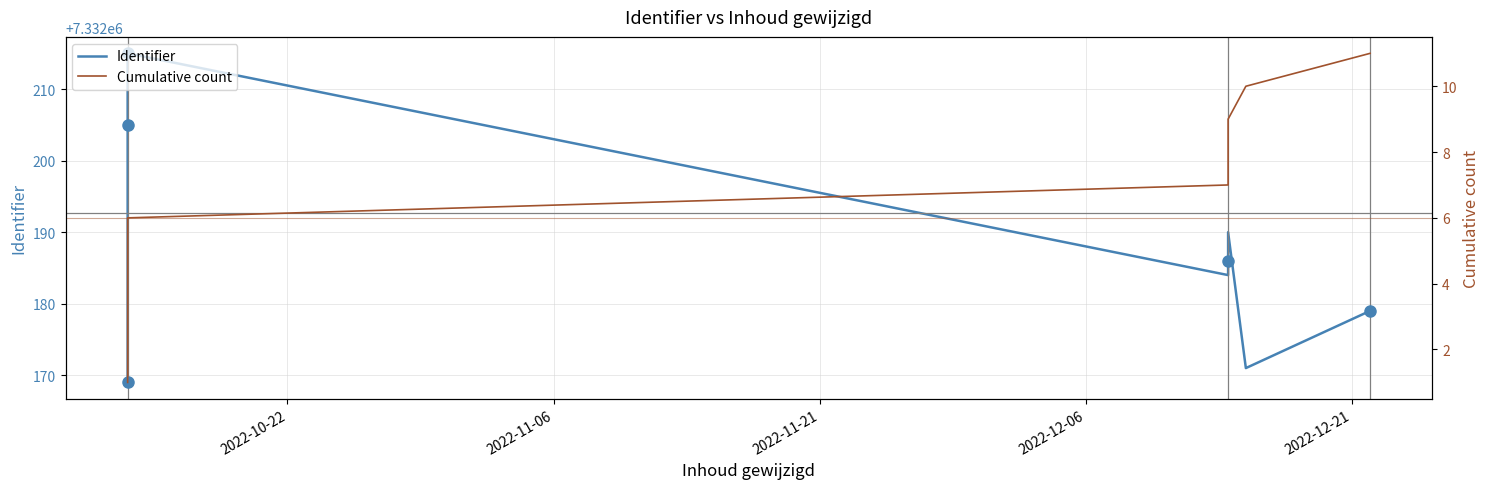

What is the sum of all Cumulative count values?

66